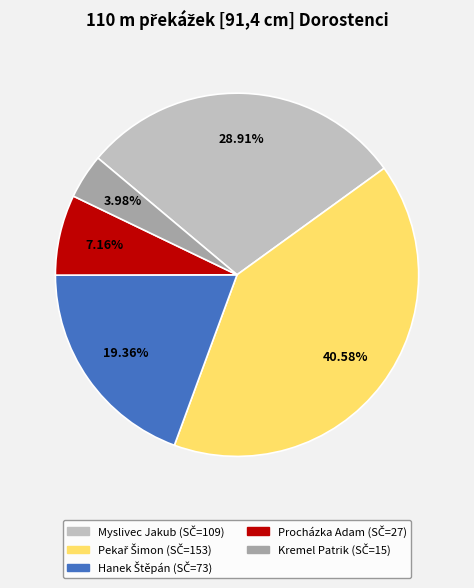

Which slice is the smallest?

Kremel Patrik